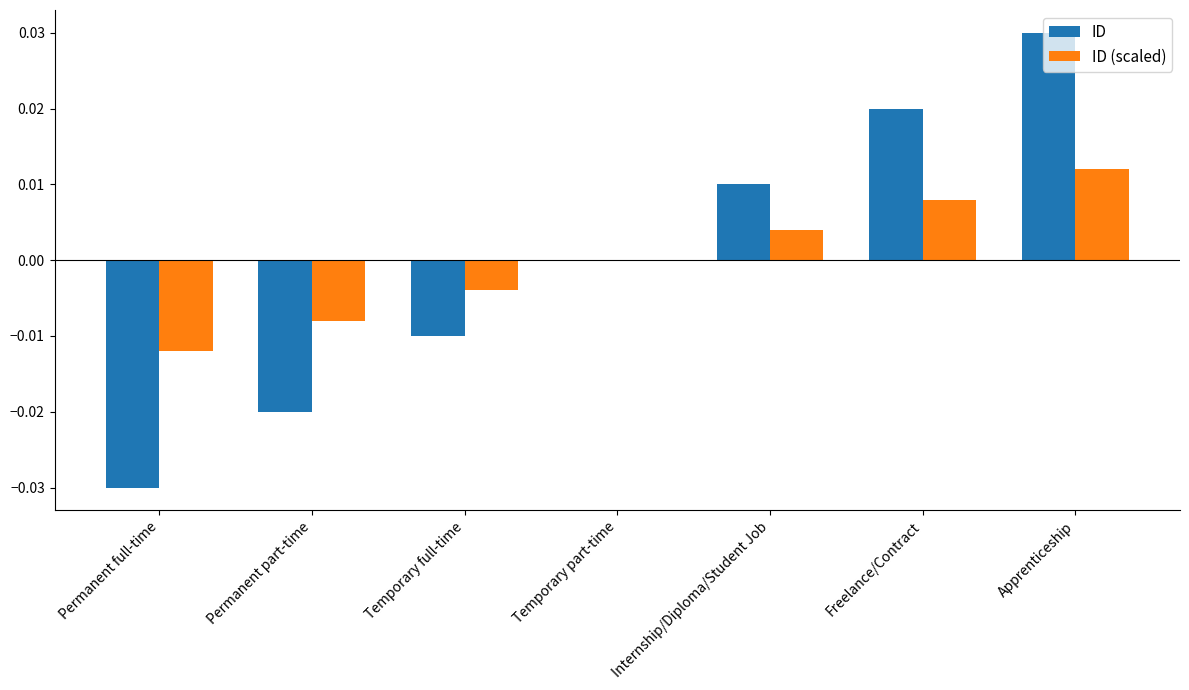

What are all the series names shown in the legend?

ID, ID (scaled)